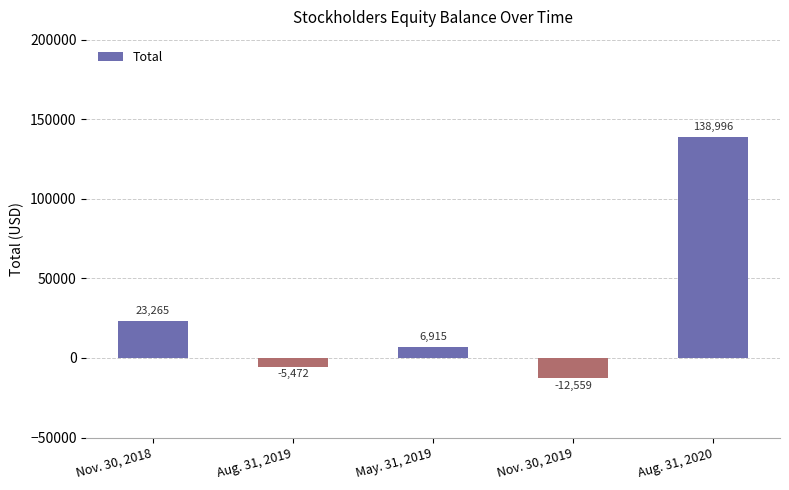

What is the smallest value displayed?

-12559